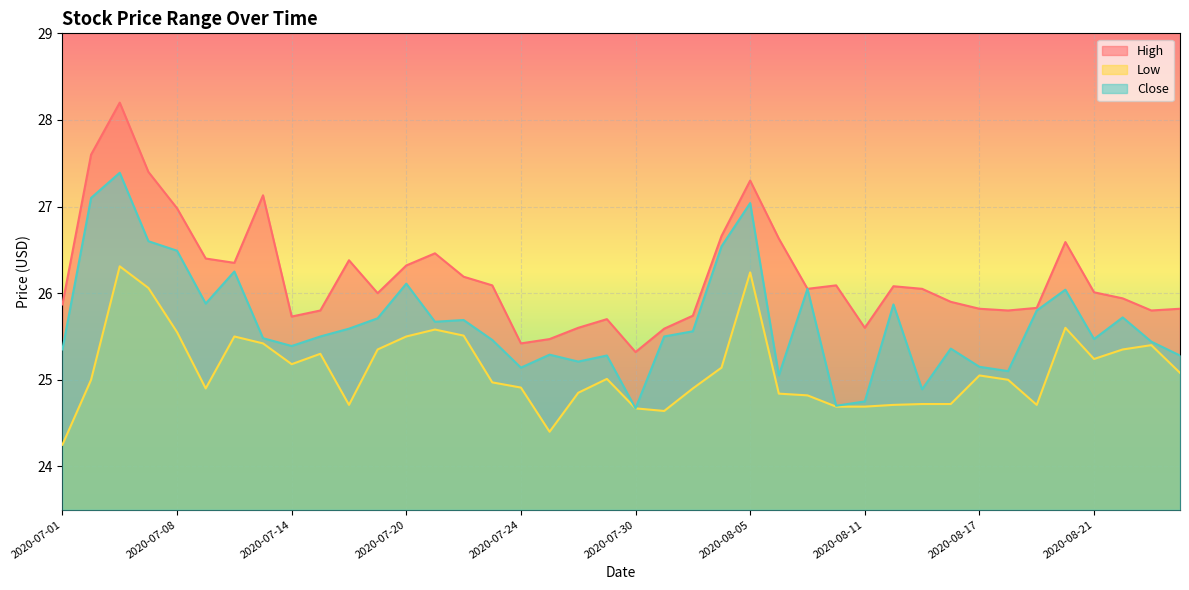

How many lines are shown in the chart?

3